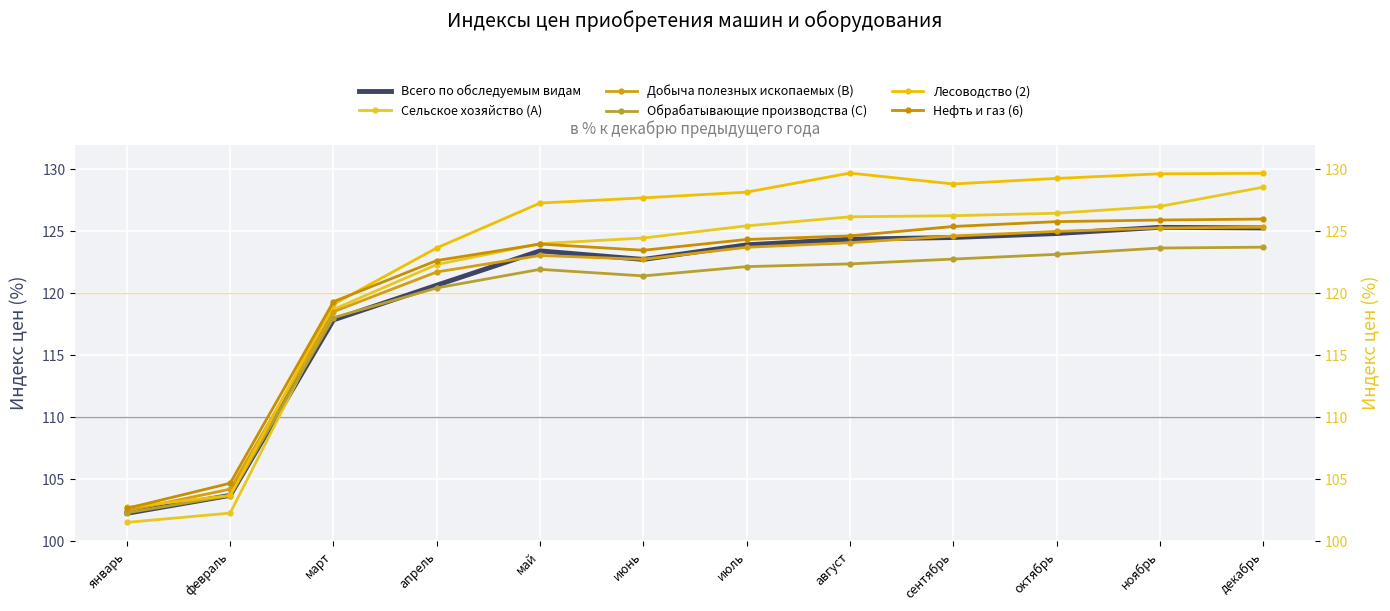

In Всего по обследуемым видам, how many points are higher than both neighbors (excluding endpoints)?

2